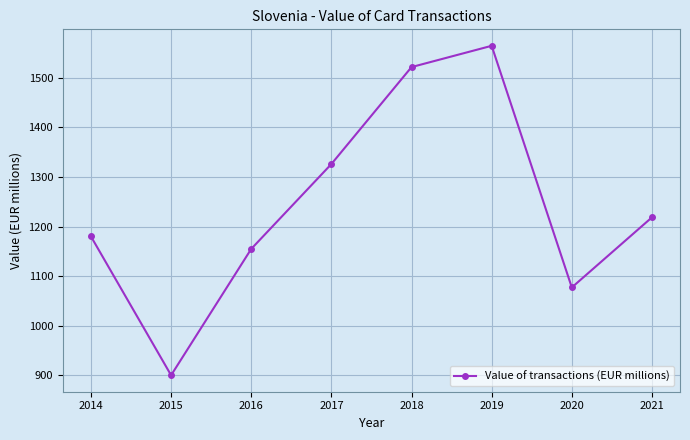

Count the number of data series in this chart.

1